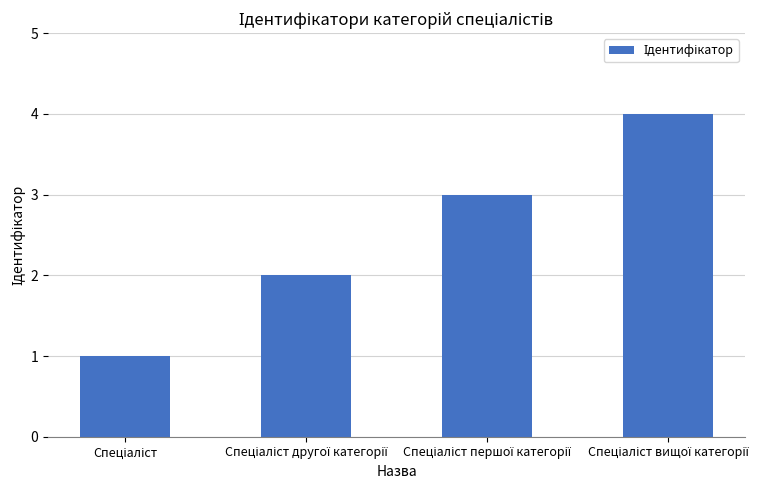

What is the maximum value shown in the chart?

4